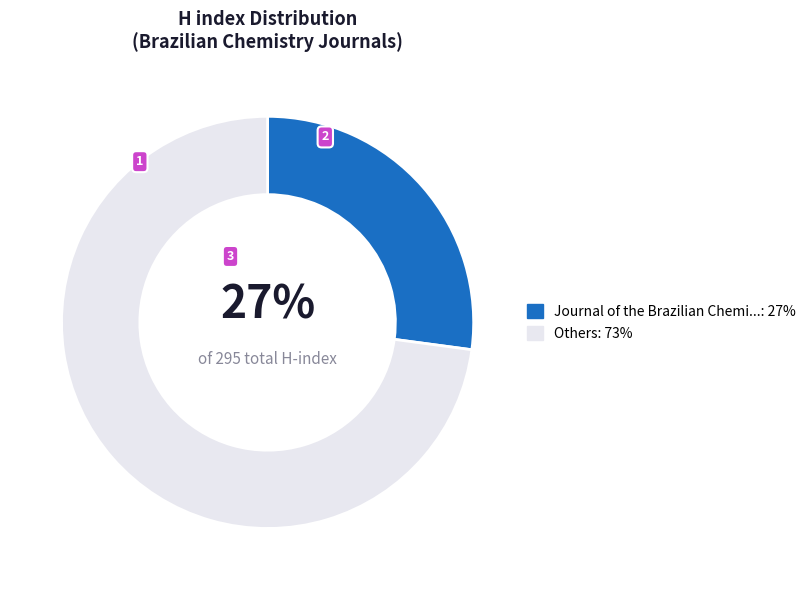

Is there any slice that represents more than half of the pie?

Yes